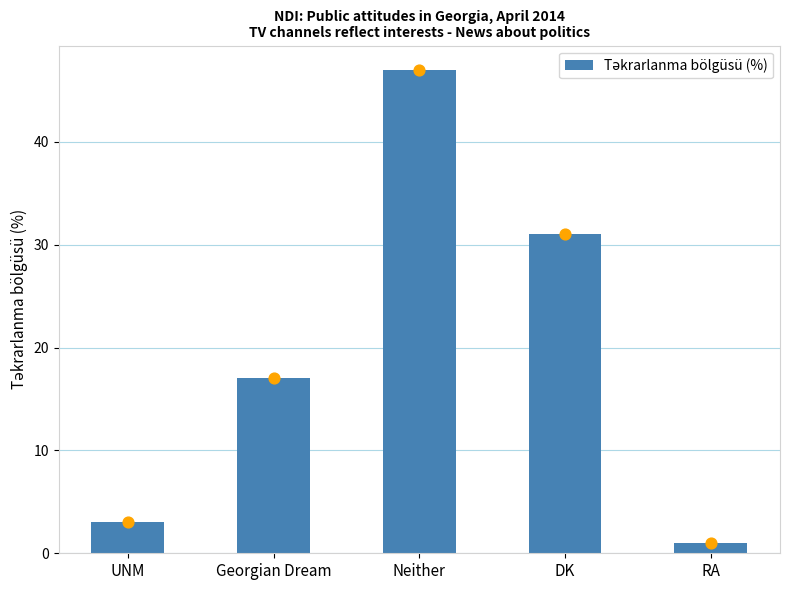

Between Neither and RA, which is larger?

Neither